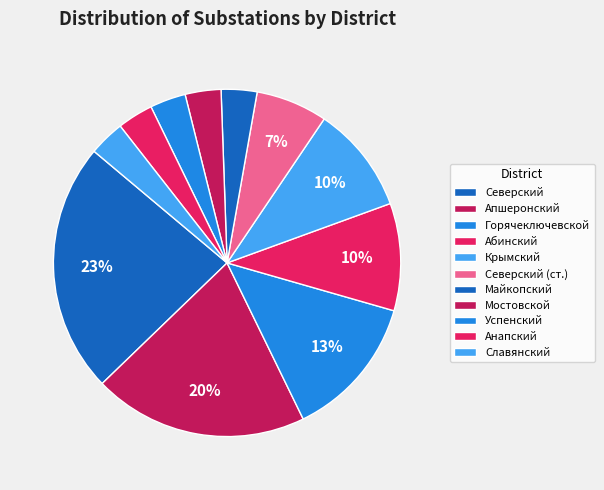

Count the number of slices in the pie.

11